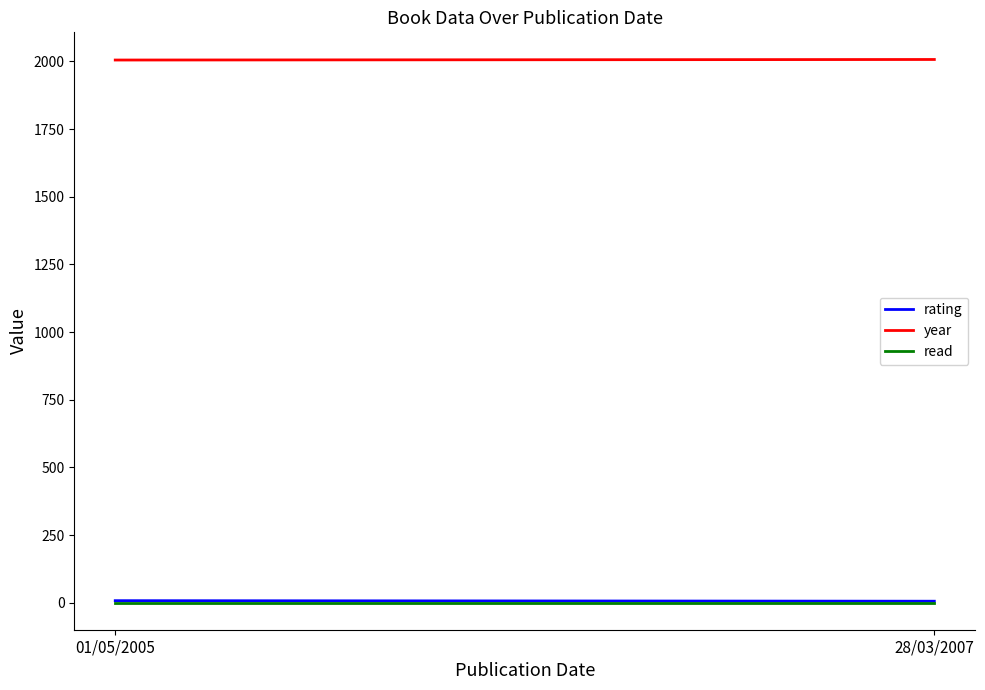

Which label corresponds to the largest value in the chart?

28/03/2007